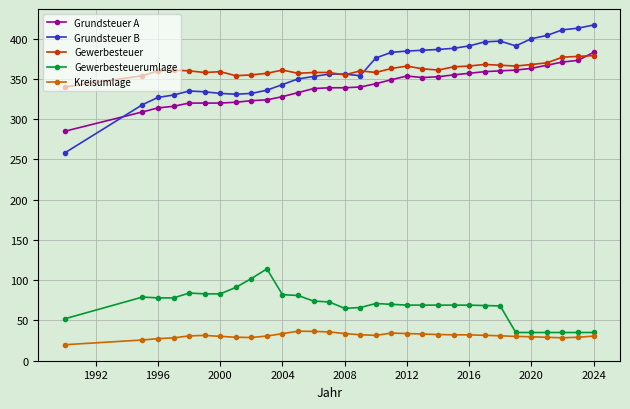

What is the average value of the Grundsteuer B series?

363.5